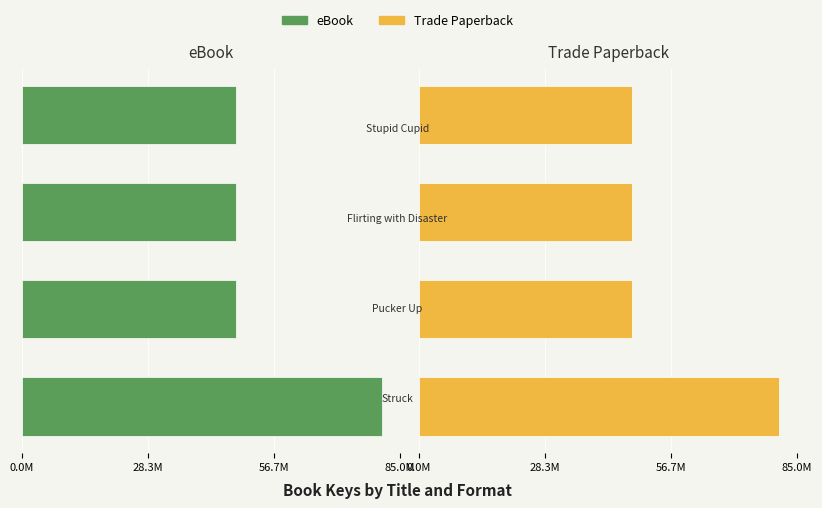

True or false: Trade Paperback has a value of 48.0 at 85.0M.

True